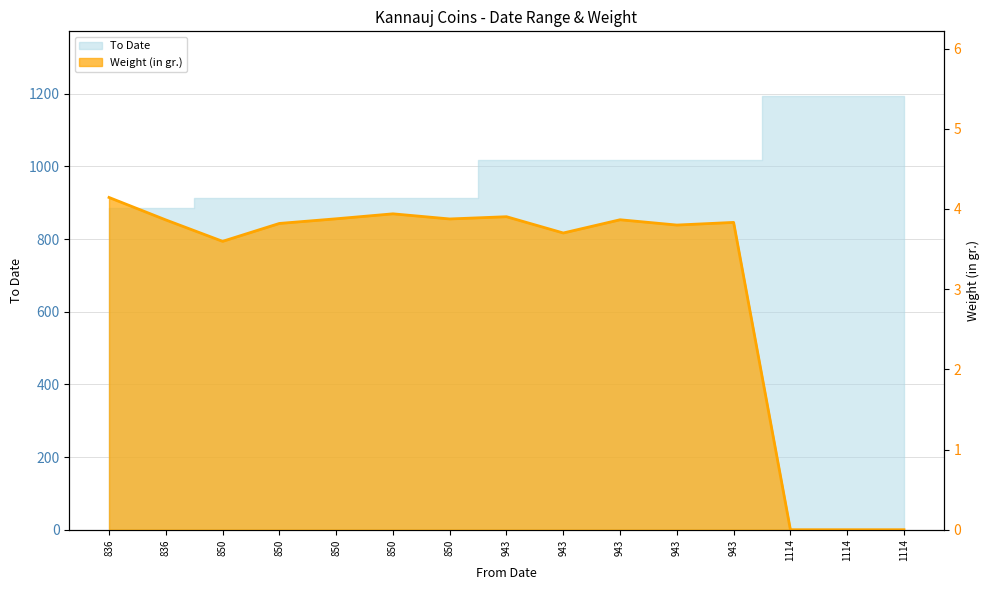

What is the average value?

3.1